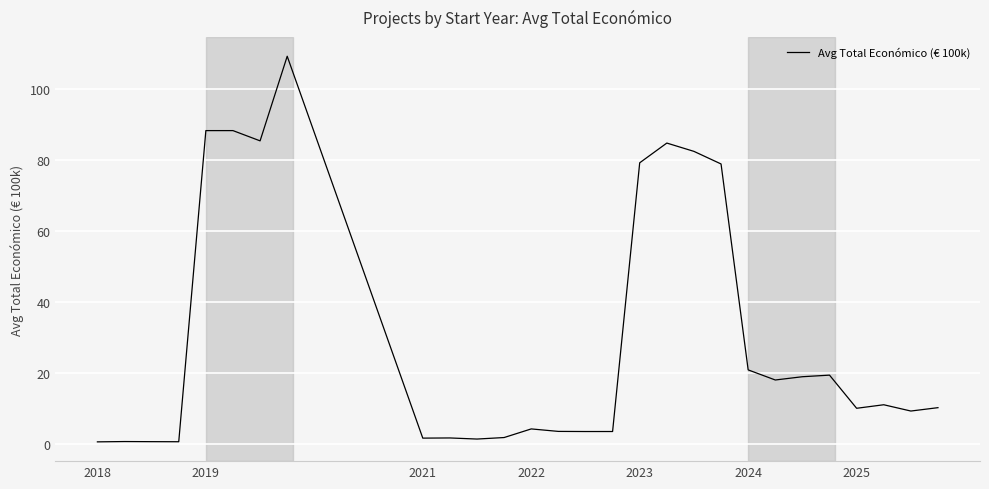

What is the difference between the maximum and minimum values?

108.8